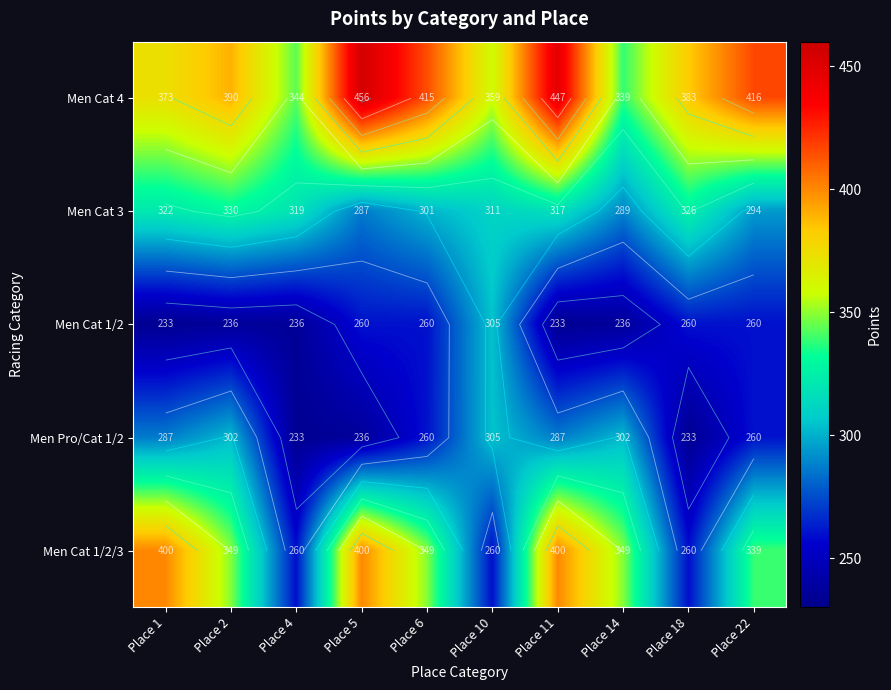

Is it true that Men Pro/Cat 1/2 equals 418.9 at Place 11?

False